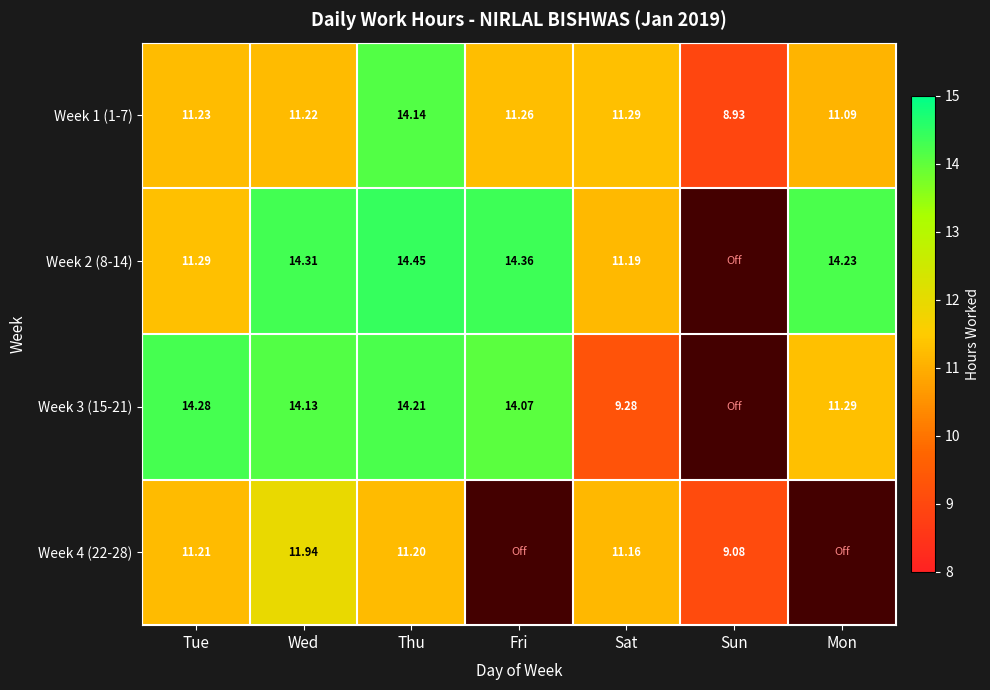

At which category is the sum across all series the highest?

Thu